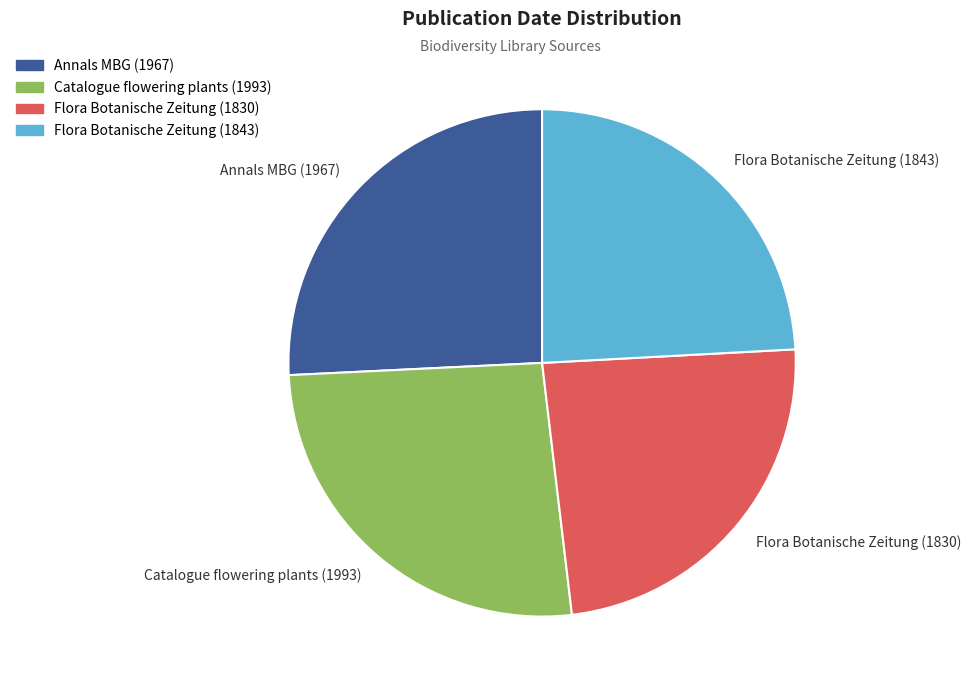

Approximately how many times larger is the value at Catalogue flowering plants (1993) compared to Annals MBG (1967)?

1.0